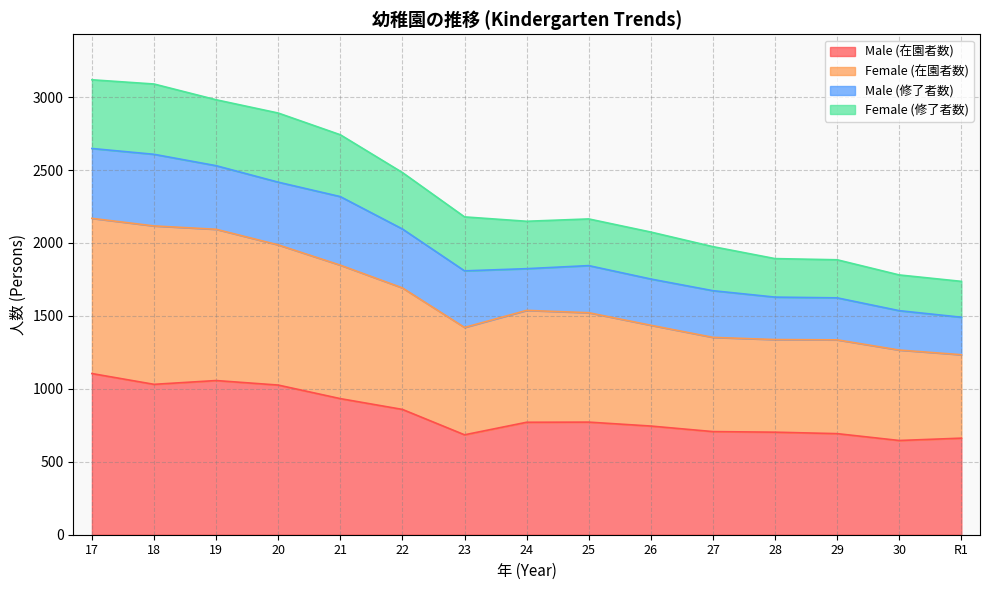

How many data points in Male (在園者数) are above 771?

7